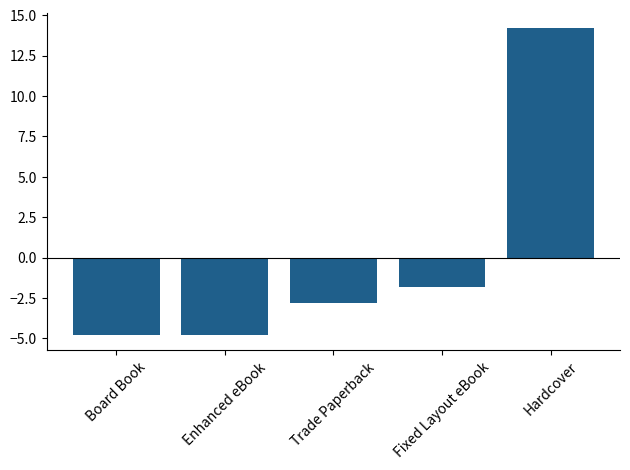

What position from the left is Hardcover?

5